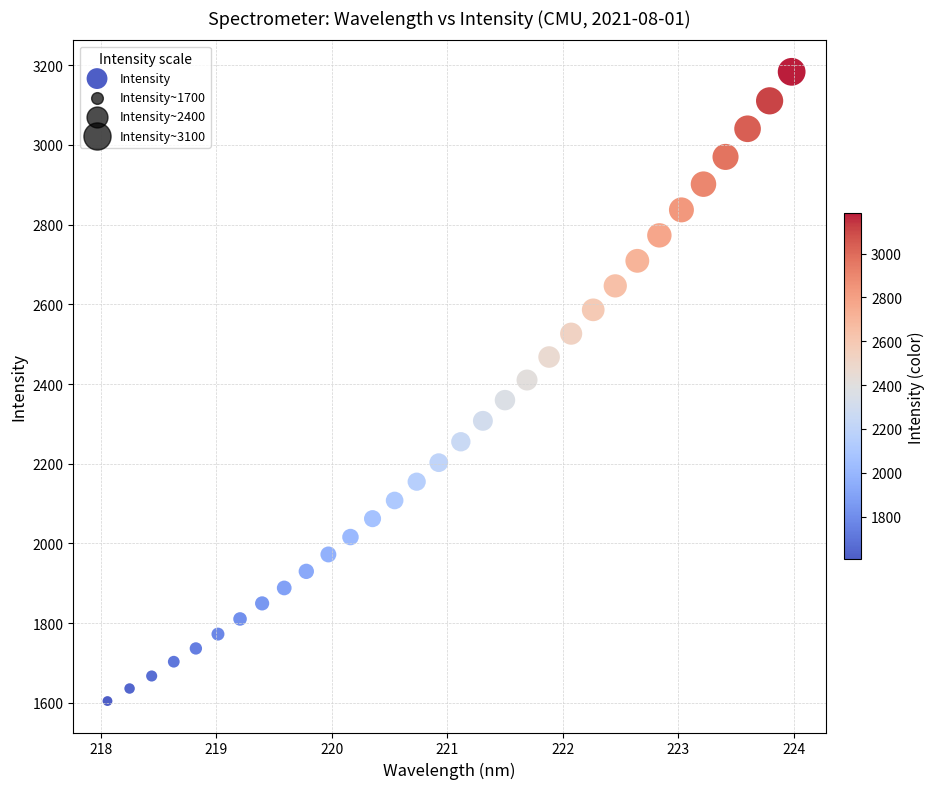

What is the range of Y values (max minus min)?

1579.3